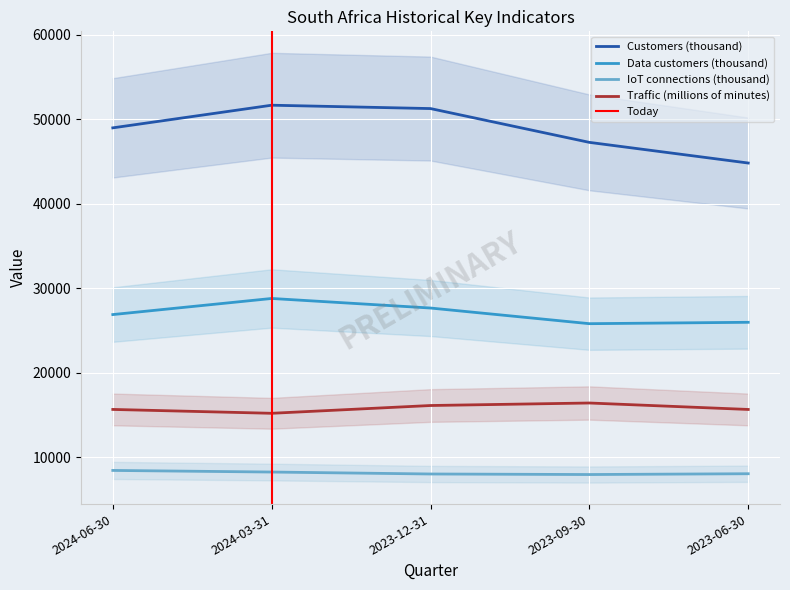

Rank the series at 2024-03-31 from highest to lowest value.

Customers (thousand), Data customers (thousand), Traffic (millions of minutes), IoT connections (thousand)